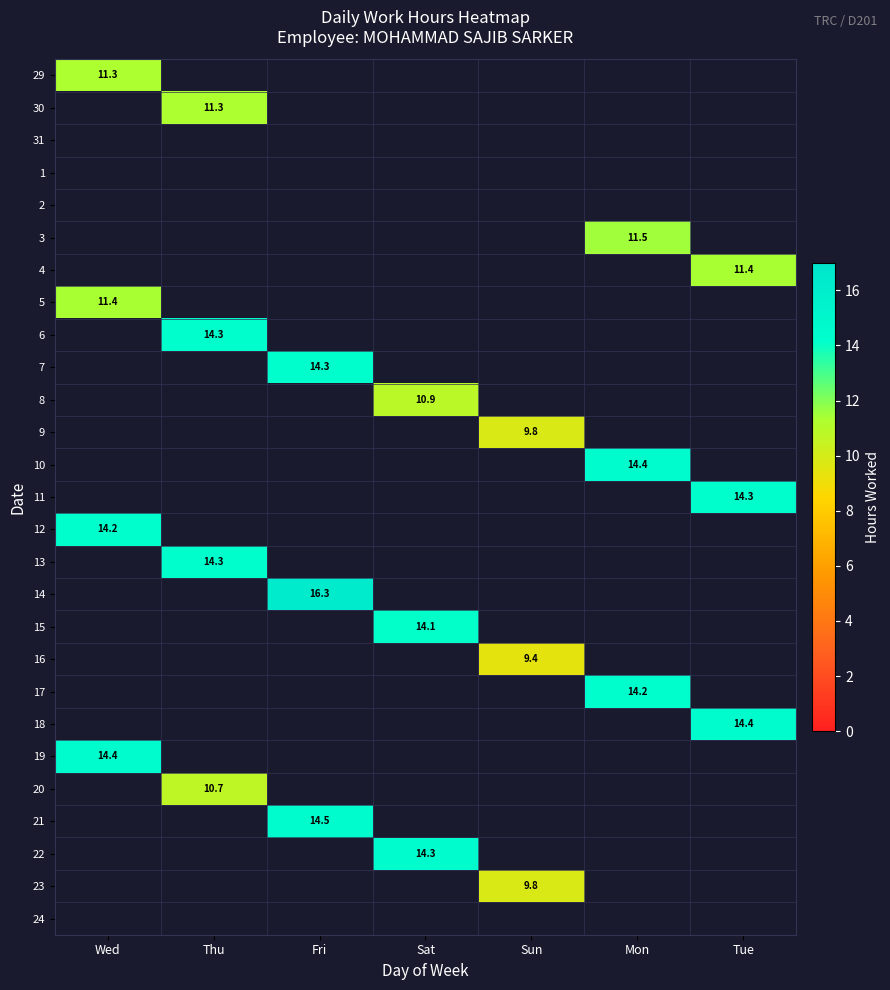

Is it true that 19 equals 14.4 at Wed?

True